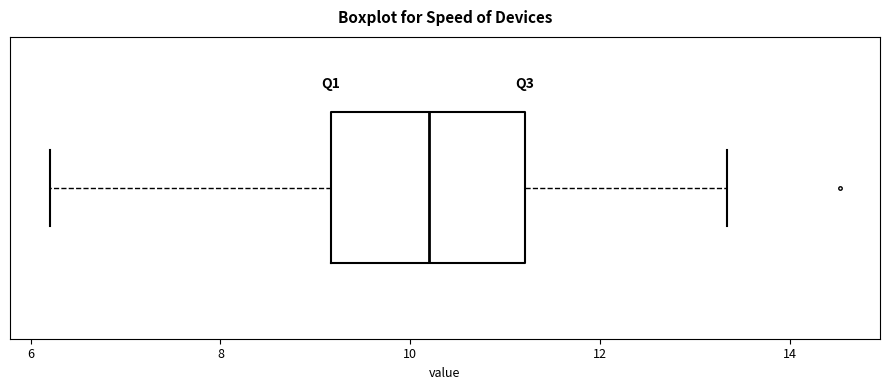

Where does the median line of the box sit on the x-axis? The values are not printed on the chart, so give them approximately, as read against the axis.

10.2